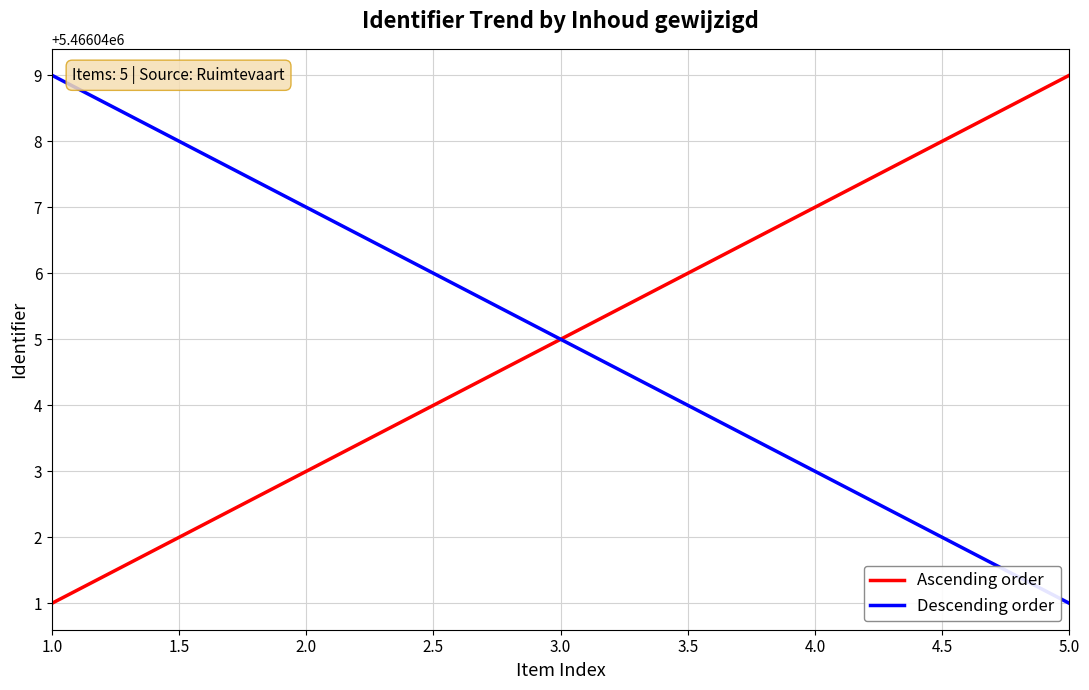

What is the difference between the highest and lowest values at 1.0?

8